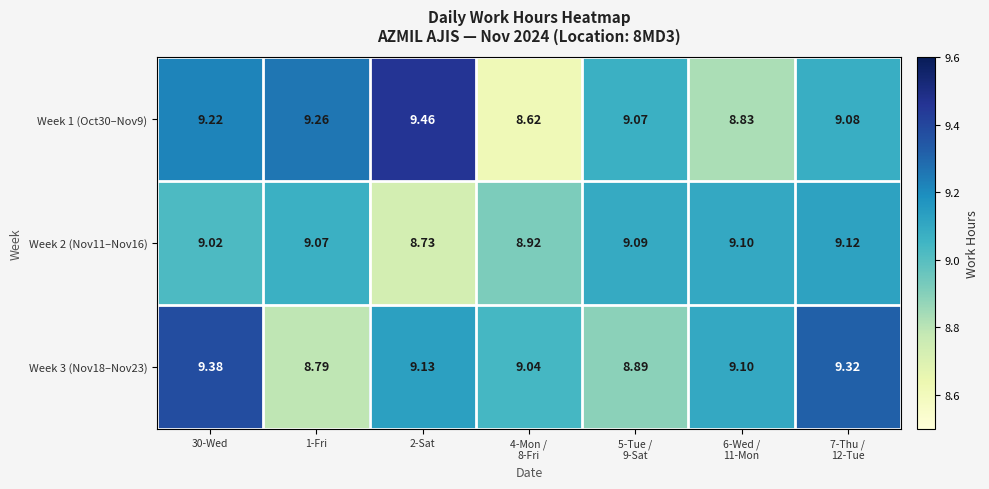

Is the value of Week 1 (Oct30–Nov9) at 2-Sat greater than the value of Week 2 (Nov11–Nov16) at 30-Wed?

Yes